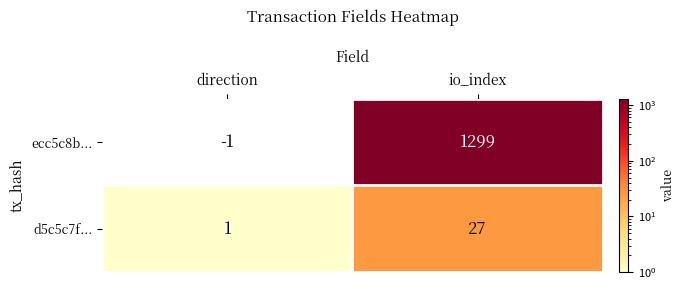

The value of d5c5c7f... at direction is 0. True or false?

False